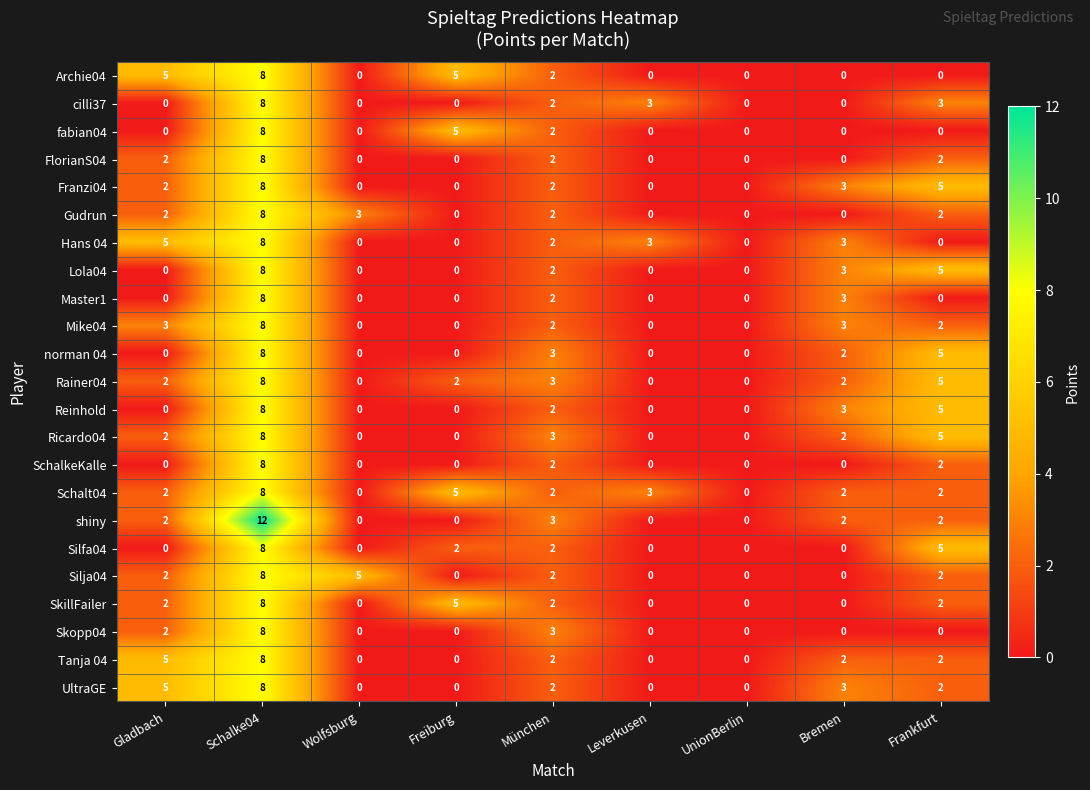

Which series has the largest total across all categories?

Schalt04